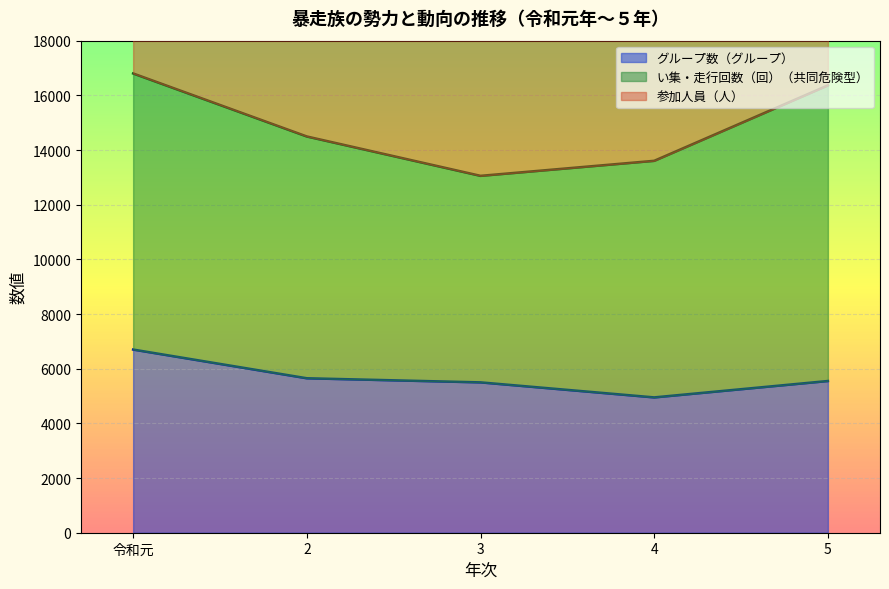

The value of グループ数（グループ） at 令和元 is 6700. True or false?

True